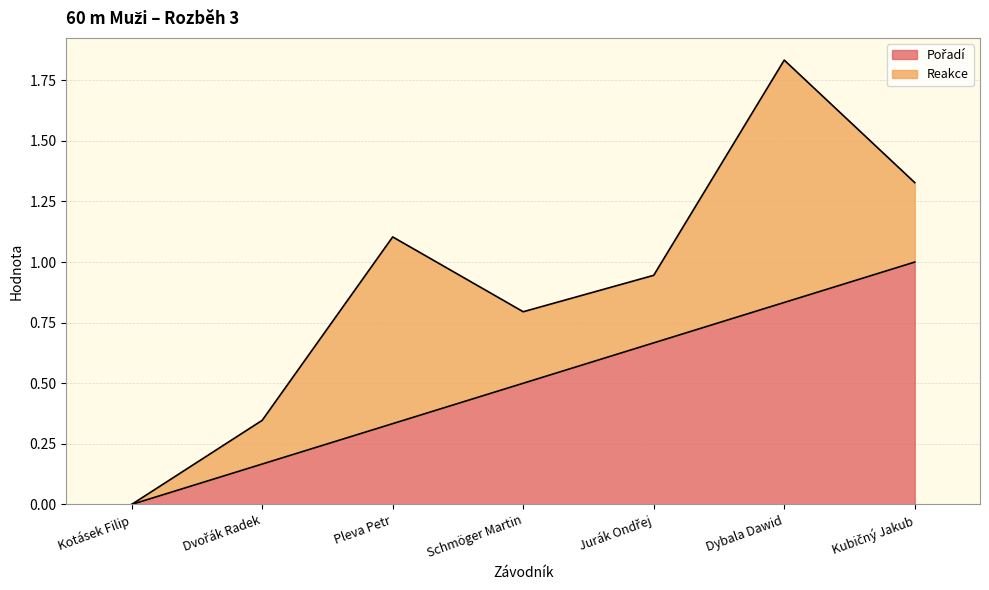

Count the number of values greater than 0.

6